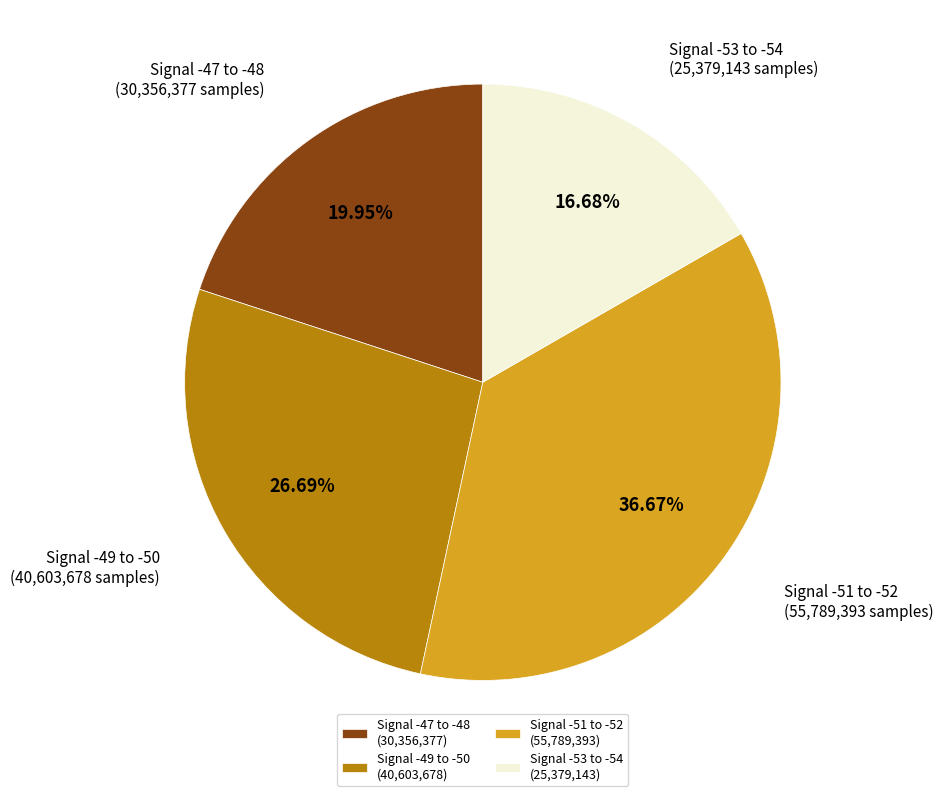

Does Signal -51 to -52 (55,789,393) represent more than half of the total?

No